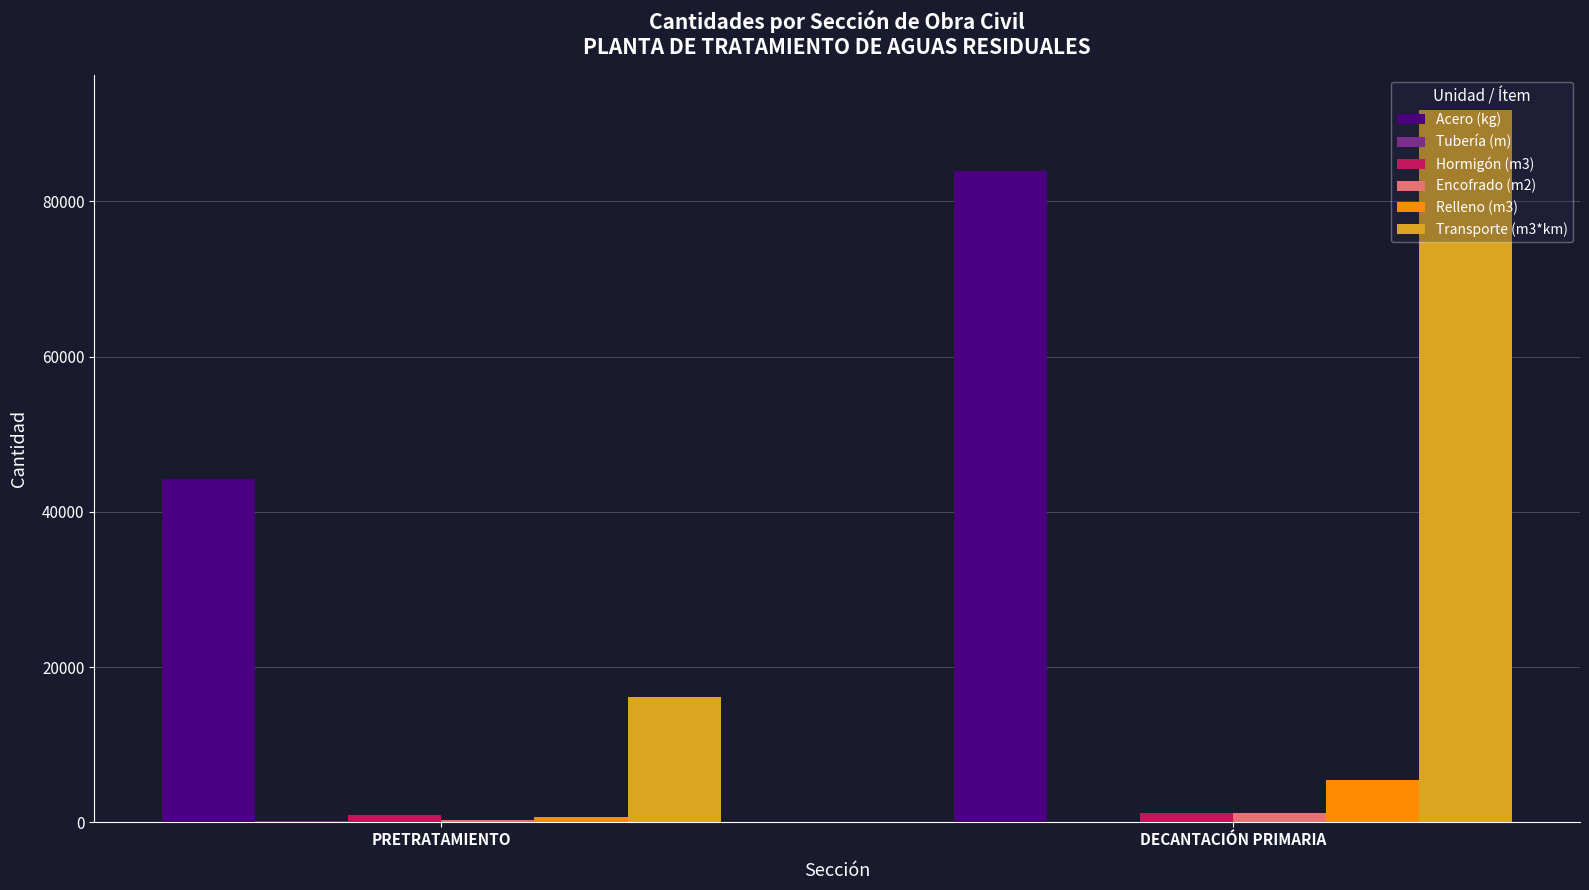

Are the bars grouped side by side (vs. stacked)?

Yes